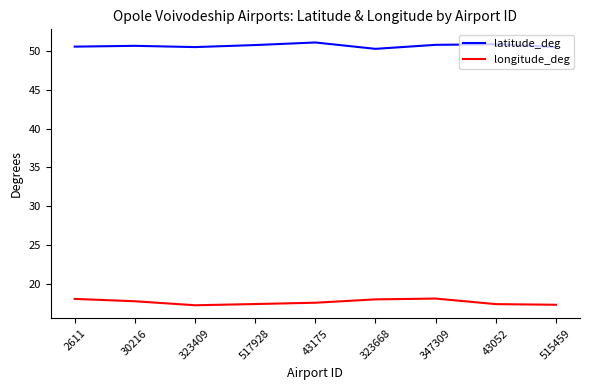

What are all the series names shown in the legend?

latitude_deg, longitude_deg